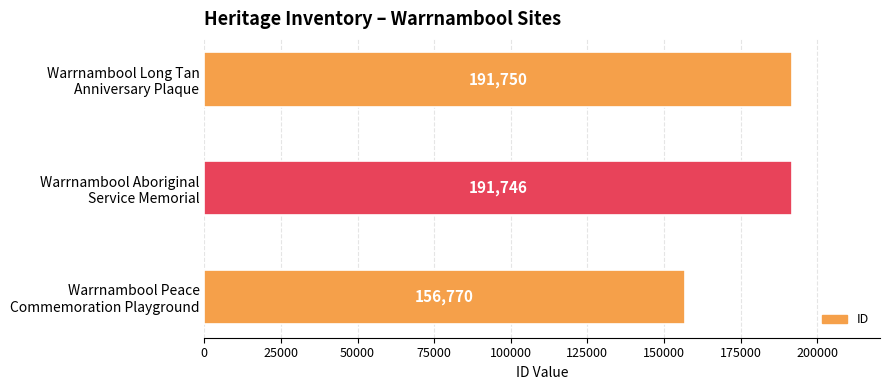

List the labels in order of value, largest first.

Warrnambool Long Tan
Anniversary Plaque, Warrnambool Aboriginal
Service Memorial, Warrnambool Peace
Commemoration Playground